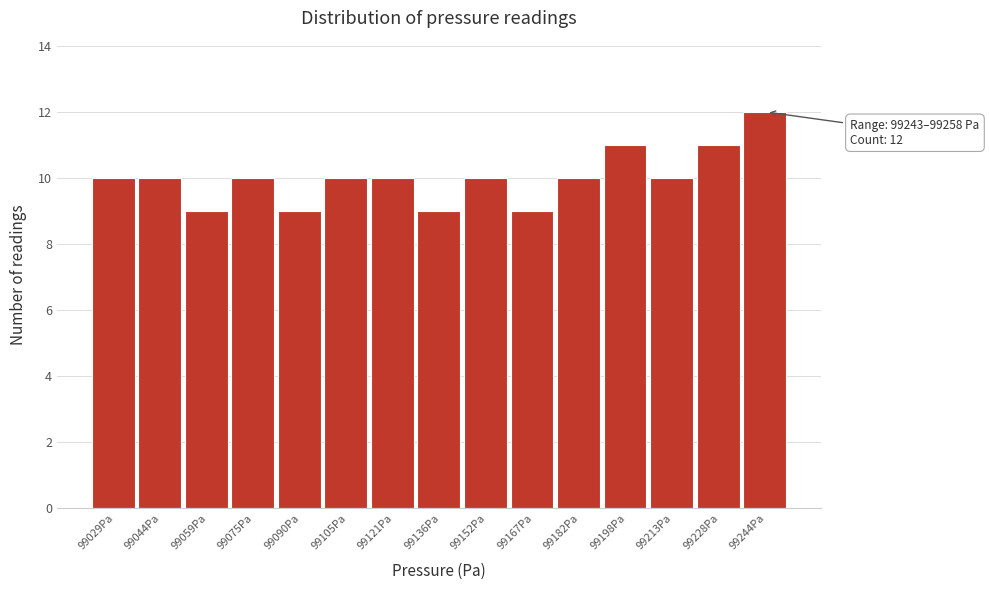

Reading left to right, list all the values displayed in this chart.

10	10	9	10	9	10	10	9	10	9	10	11	10	11	12